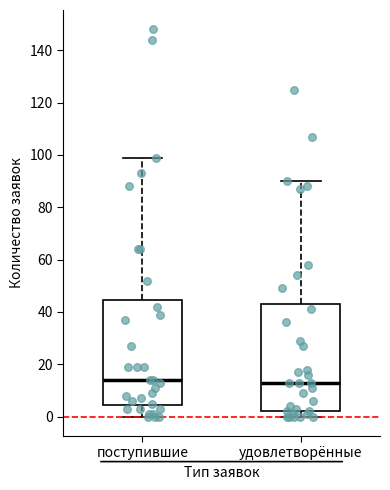

Reading left to right, transcribe this box plot: for each box, give where its median line is, the range the box spans, and where its two whiskers end, as read against the y-axis. The values are not printed on the chart, so give them approximately, as read against the axis.

поступившие: median 14, box 4 to 44, whiskers 0 to 100
удовлетворённые: median 14, box 2 to 44, whiskers 0 to 90